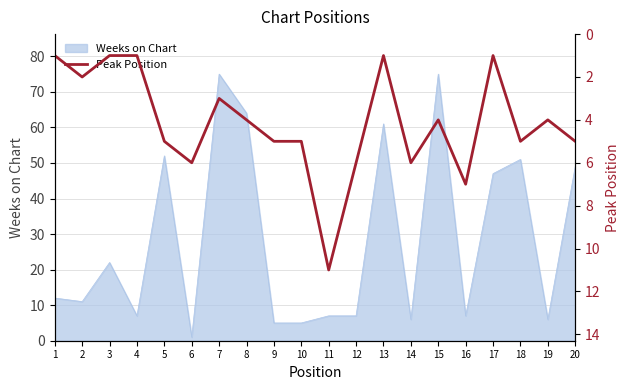

Which label corresponds to the smallest value in the chart?

1